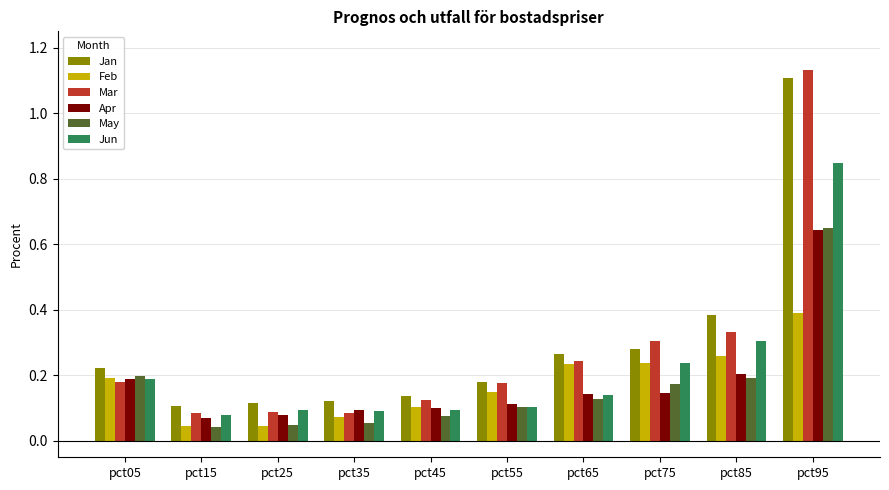

Is it true that Feb equals 0.3 at pct05?

False